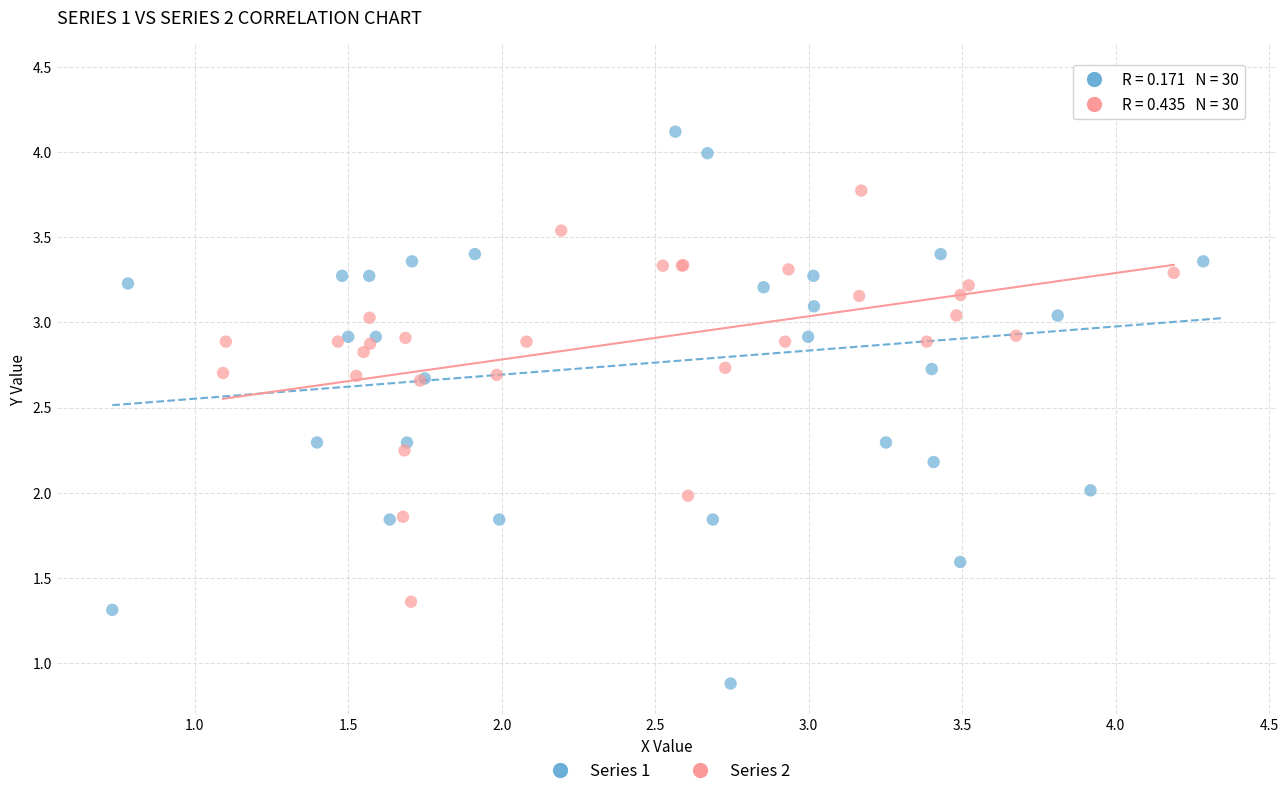

Which series contains the highest Y value?

Series 1